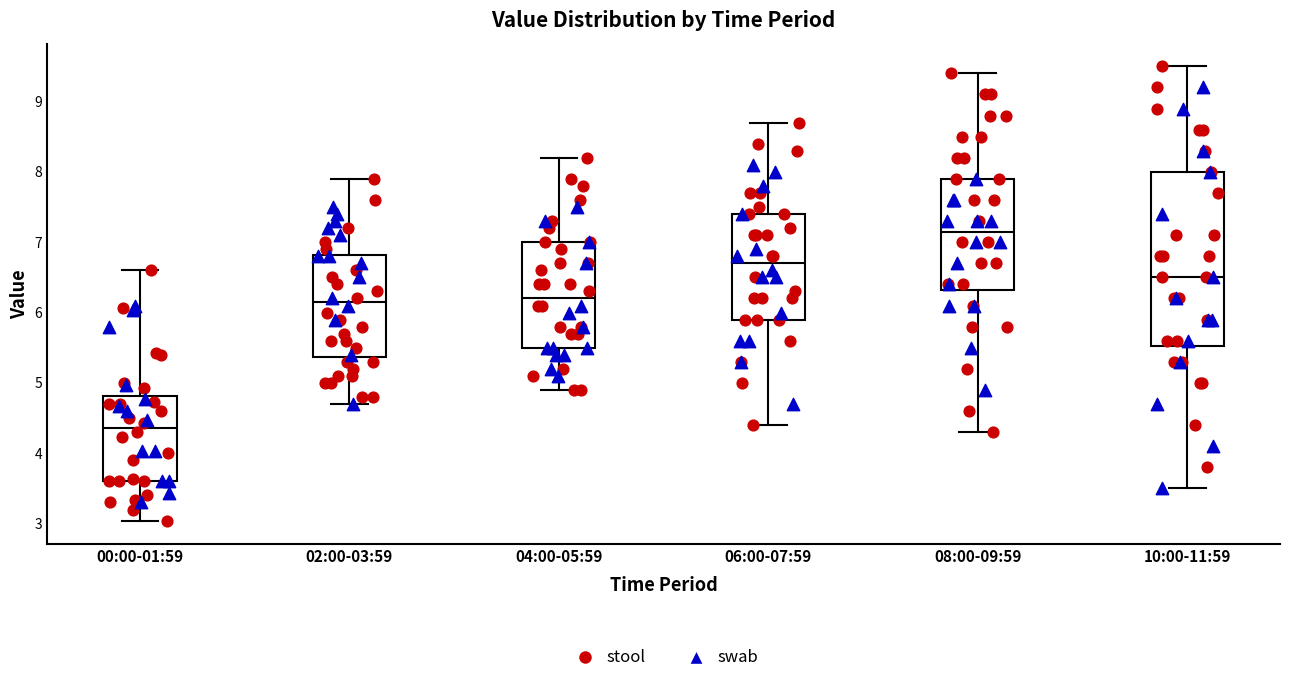

Where is the upper edge of the box for 02:00-03:59 on the y-axis? The values are not printed on the chart, so give them approximately, as read against the axis.

6.8